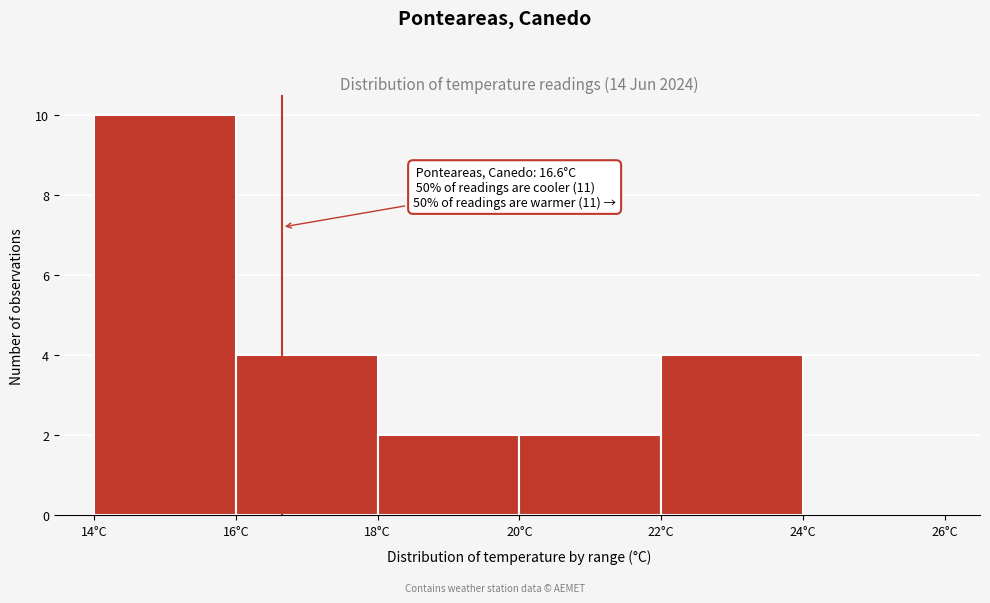

Which range on the x-axis has the tallest bar?

14 to 16